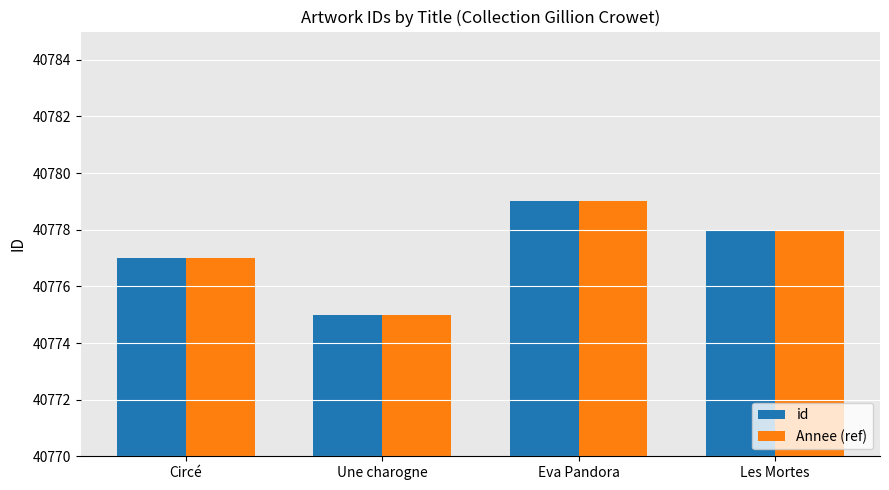

How many Annee (ref) values are between 40777 and 40779?

3